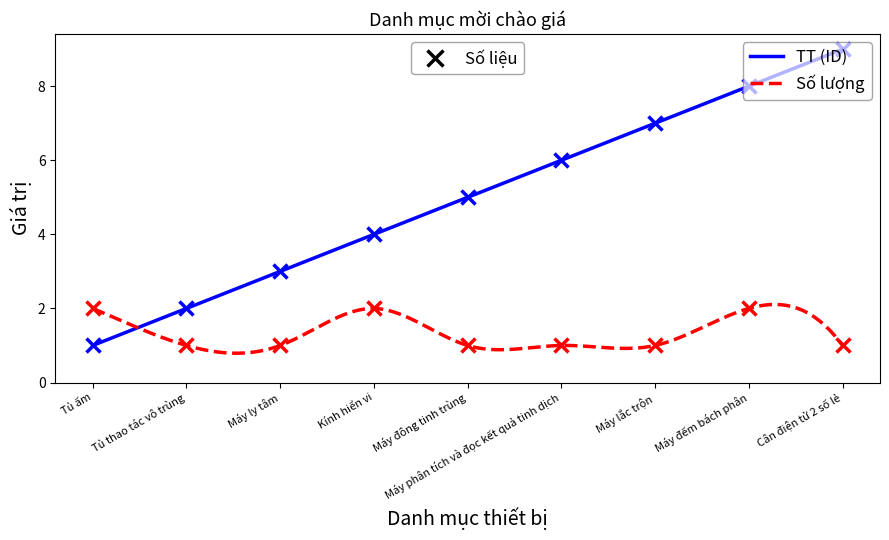

What is the approximate value of Số lượng at Kính hiển vi?

2